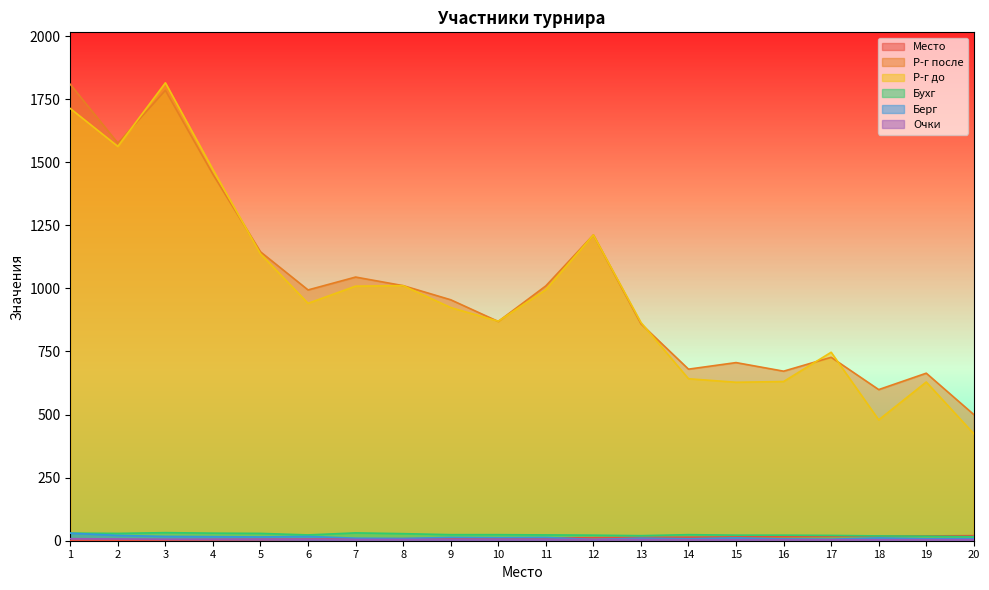

What is the maximum value shown in the chart?

1815